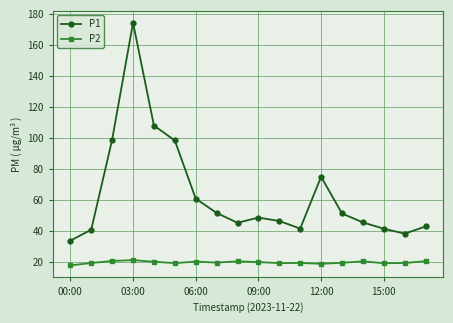

How many lines are shown in the chart?

2